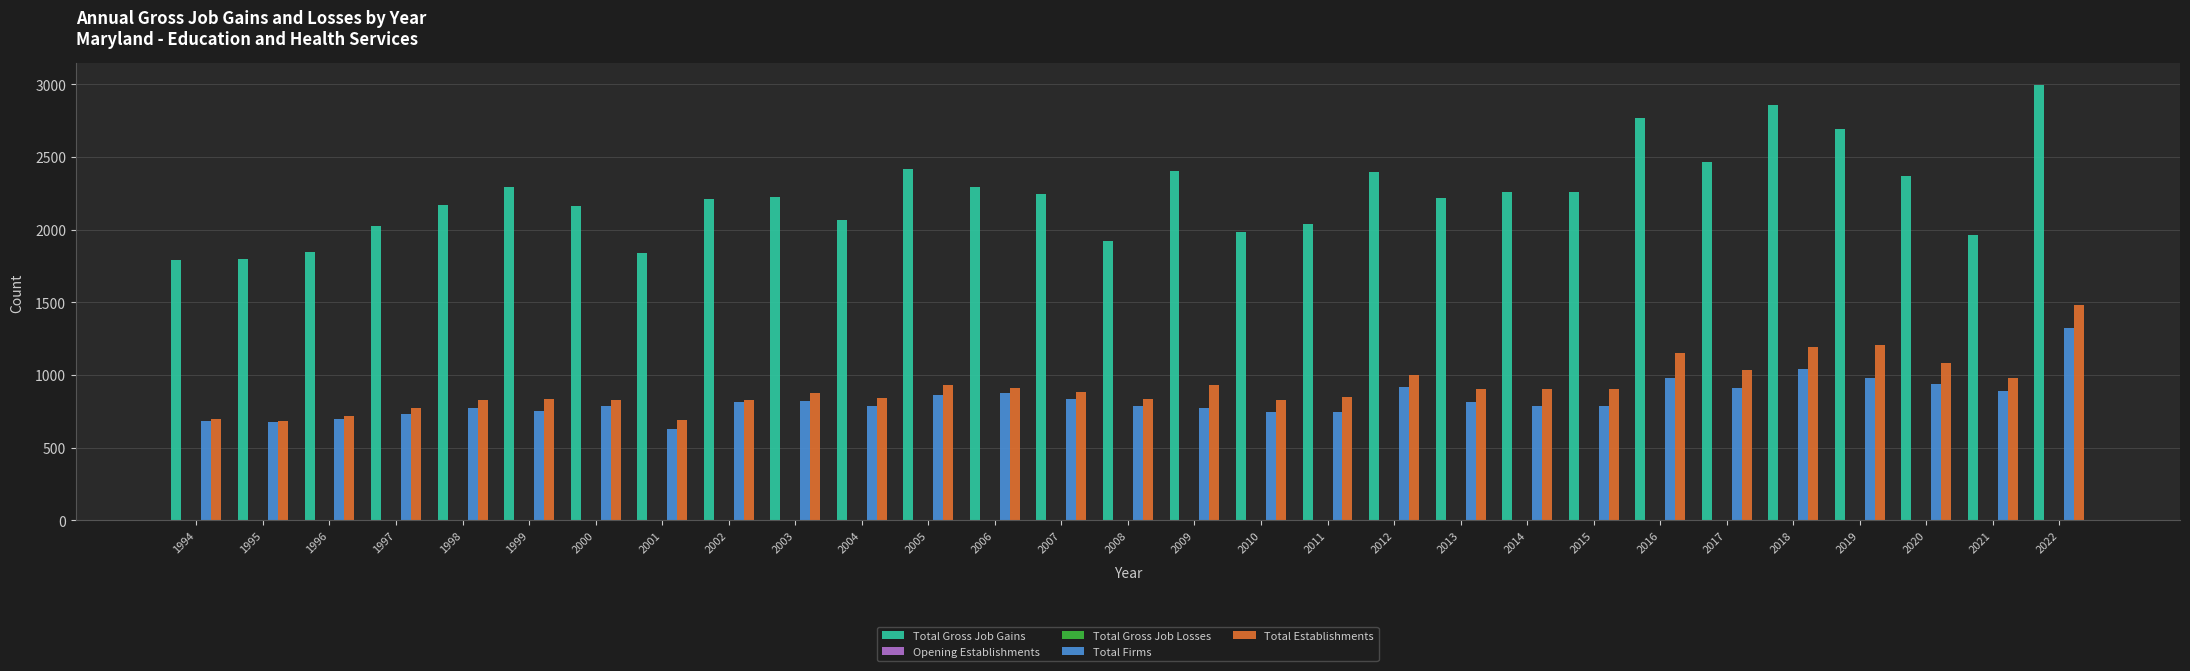

How many bars are there in each group?

5